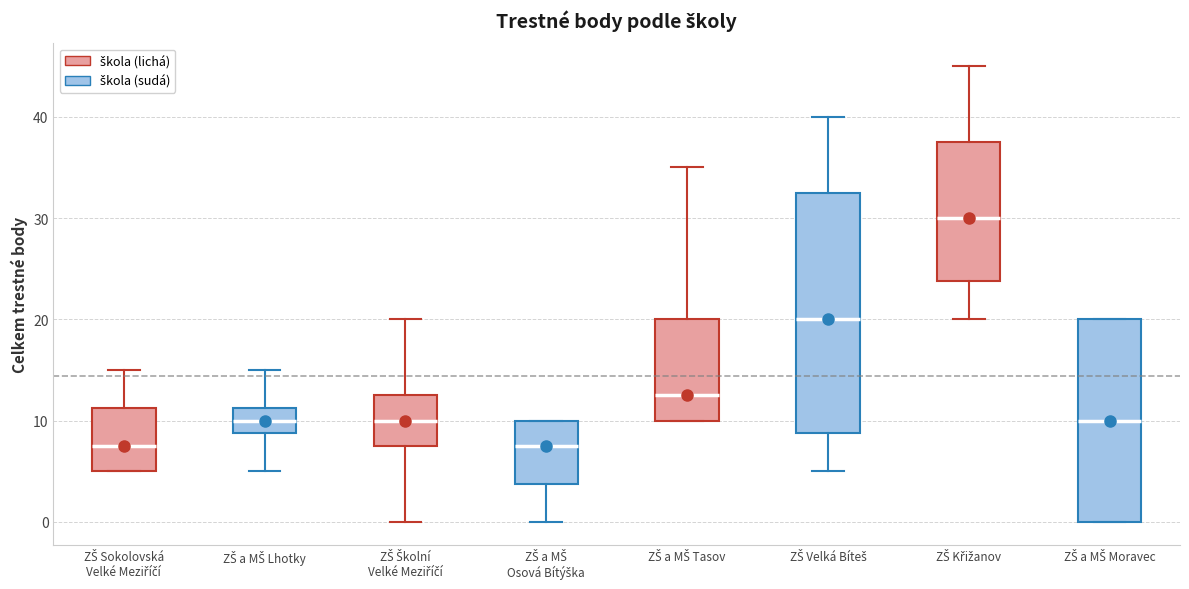

Reading left to right, transcribe this box plot: for each box, give where its median line is, the range the box spans, and where its two whiskers end, as read against the y-axis. The values are not printed on the chart, so give them approximately, as read against the axis.

ZŠ Sokolovská Velké Meziříčí: median 8, box 5 to 11, whiskers 5 to 15
ZŠ a MŠ Lhotky: median 10, box 9 to 11, whiskers 5 to 15
ZŠ Školní Velké Meziříčí: median 10, box 8 to 13, whiskers 0 to 20
ZŠ a MŠ Osová Bítýška: median 8, box 4 to 10, whiskers 0 to 10
ZŠ a MŠ Tasov: median 13, box 10 to 20, whiskers 10 to 35
ZŠ Velká Bíteš: median 20, box 9 to 33, whiskers 5 to 40
ZŠ Křižanov: median 30, box 24 to 38, whiskers 20 to 45
ZŠ a MŠ Moravec: median 10, box 0 to 20, whiskers 0 to 20